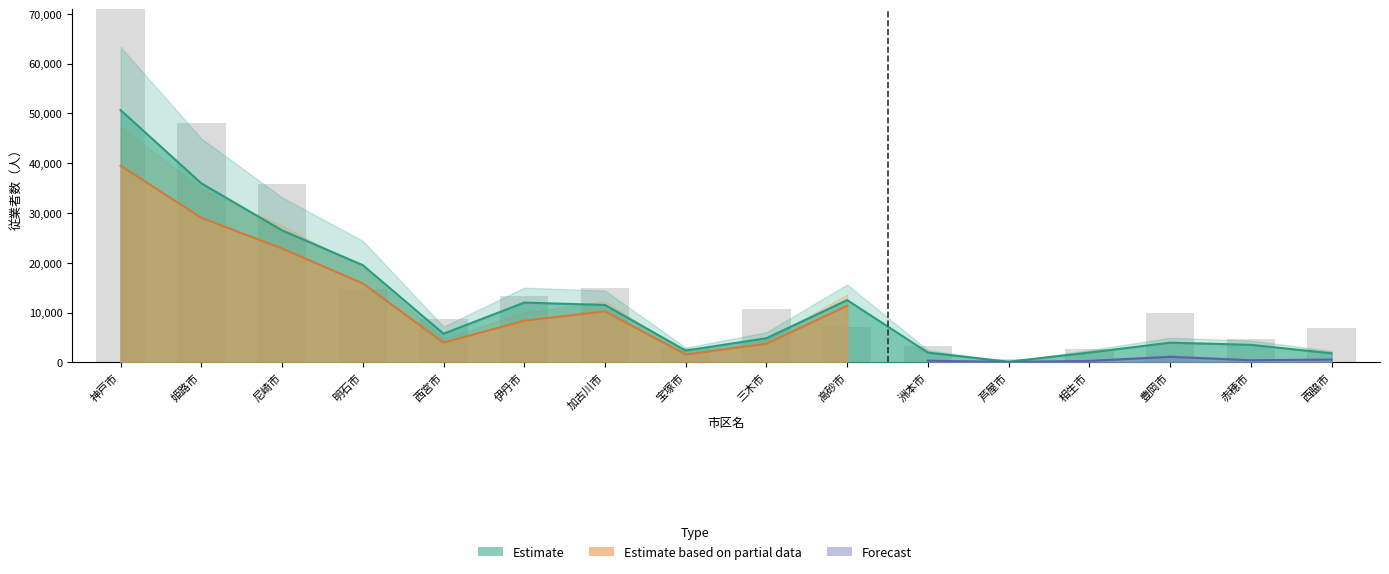

Reading right to left, what are all the values shown in this chart?

6800	4750	9900	2700	650	3250	7150	10750	2950	14850	13250	8600	14750	35800	48150	74550